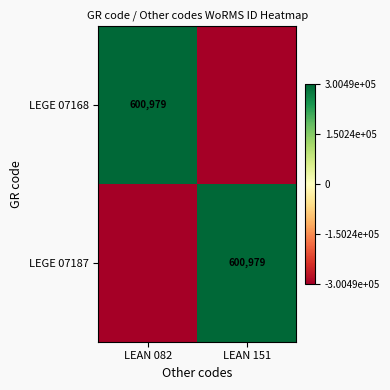

The LEGE 07168 series shows 200557.4 at LEAN 082. True or false?

False